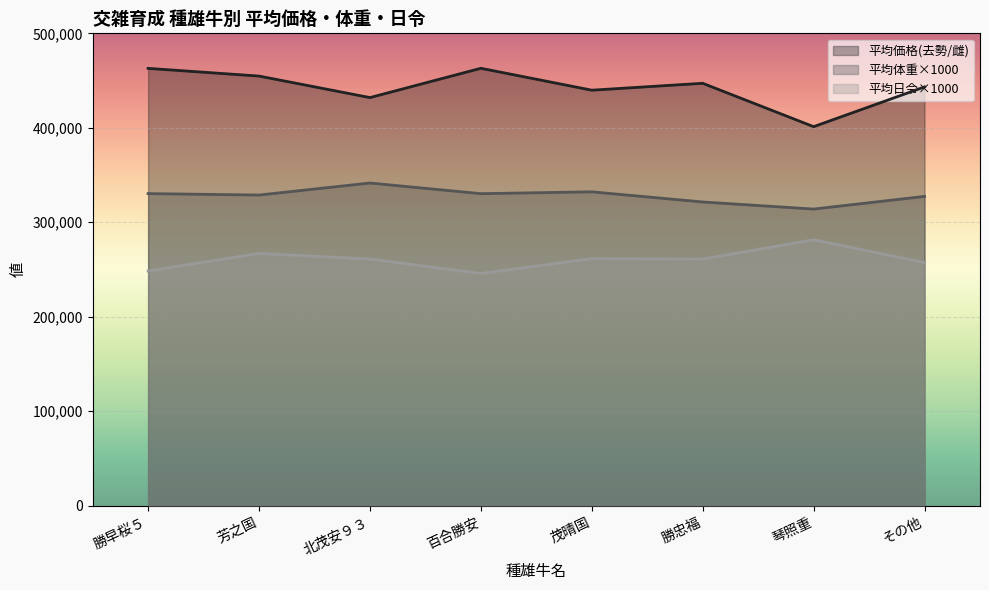

The value of 平均価格(去勢/雌) at 茂晴国 is 439830.0. True or false?

True